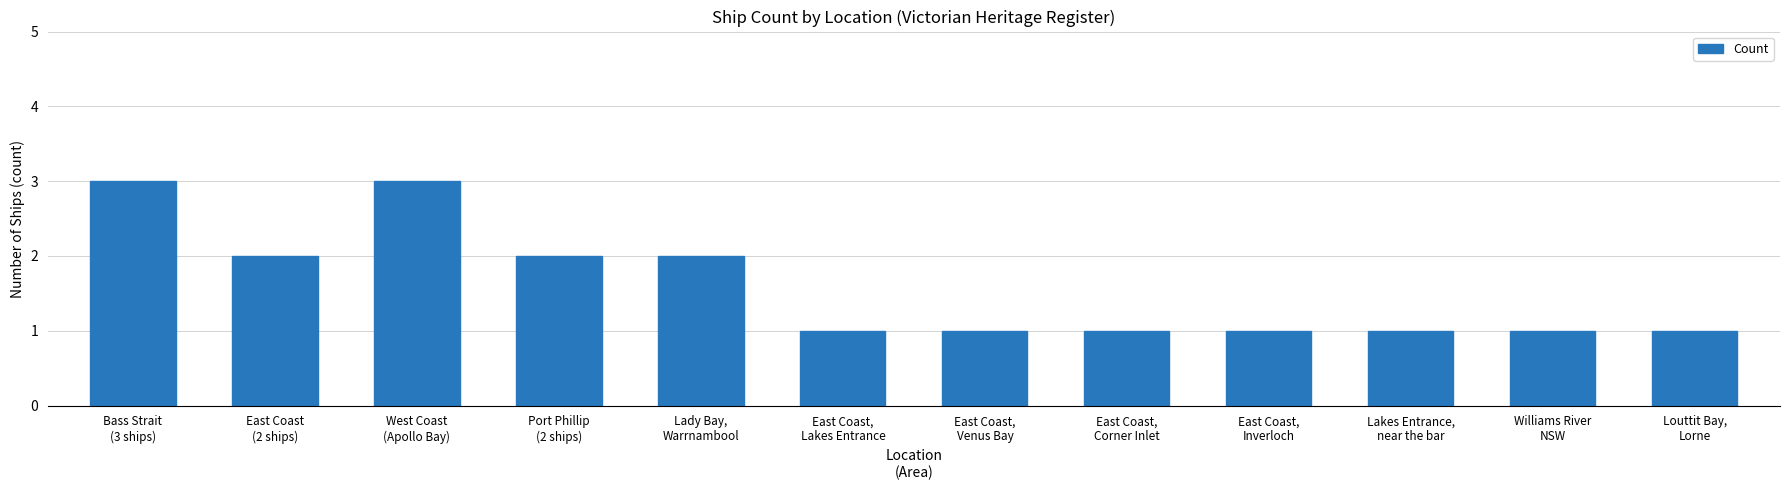

The chart shows a value of 3 at West Coast
(Apollo Bay). True or false?

True